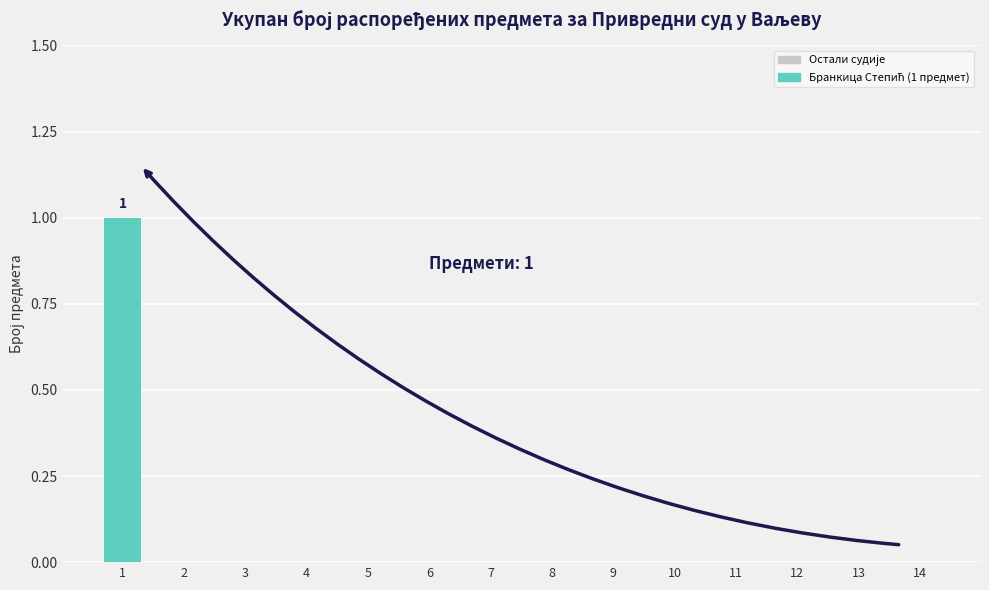

Is it true that the value at 9 is 0?

True